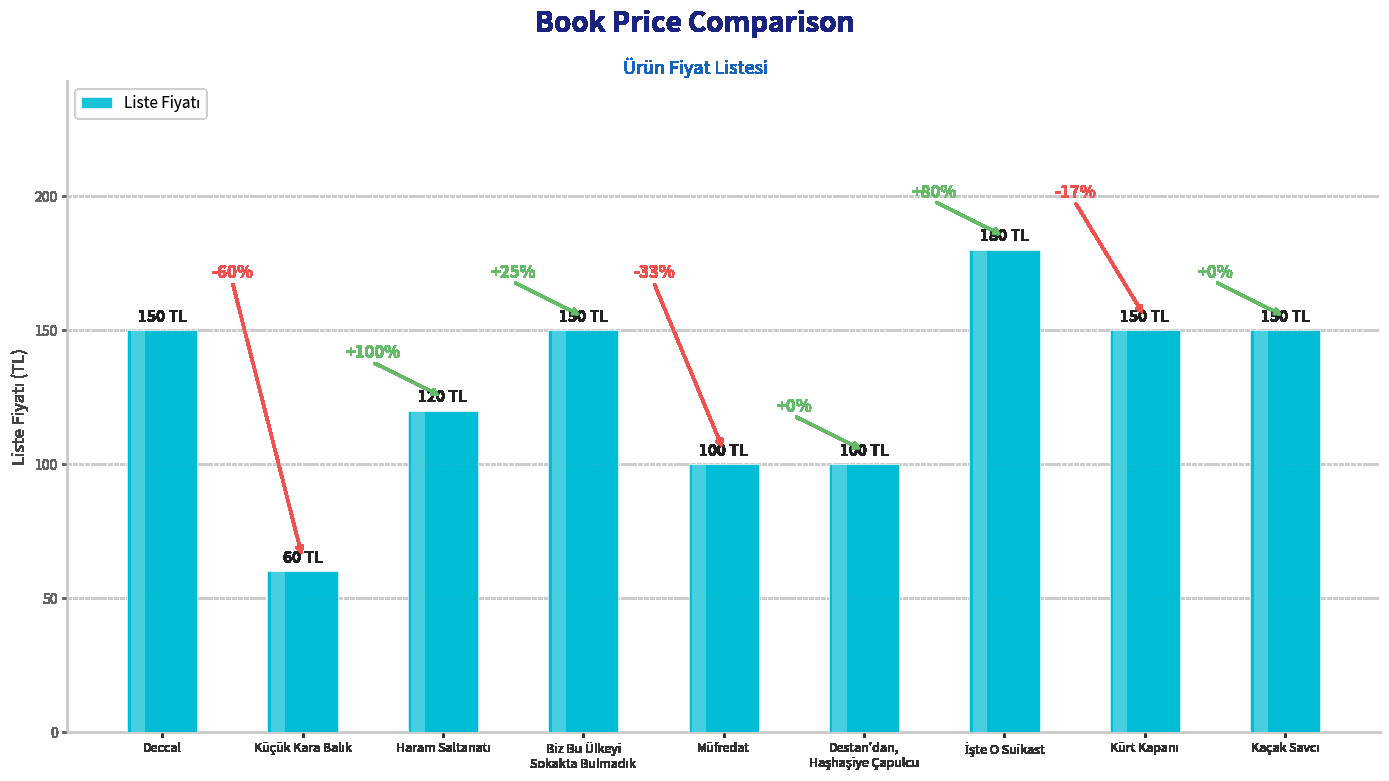

What is the ratio of the value at Kürt Kapanı to the value at Müfredat?

1.5